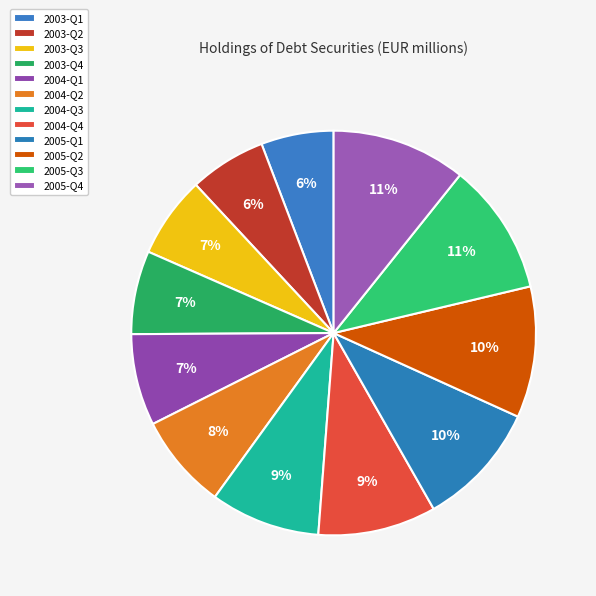

Combined, what portion of the pie is 2004-Q2 and 2004-Q3?

16.4%